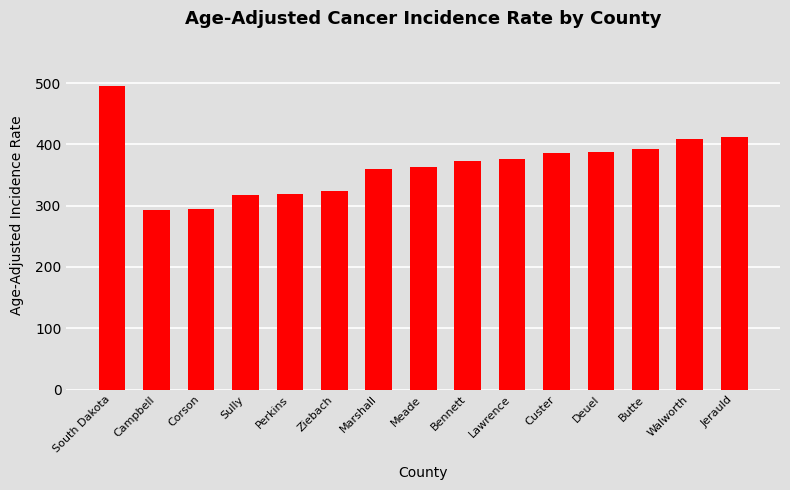

What is the change in value from Sully to Deuel?

+70.7